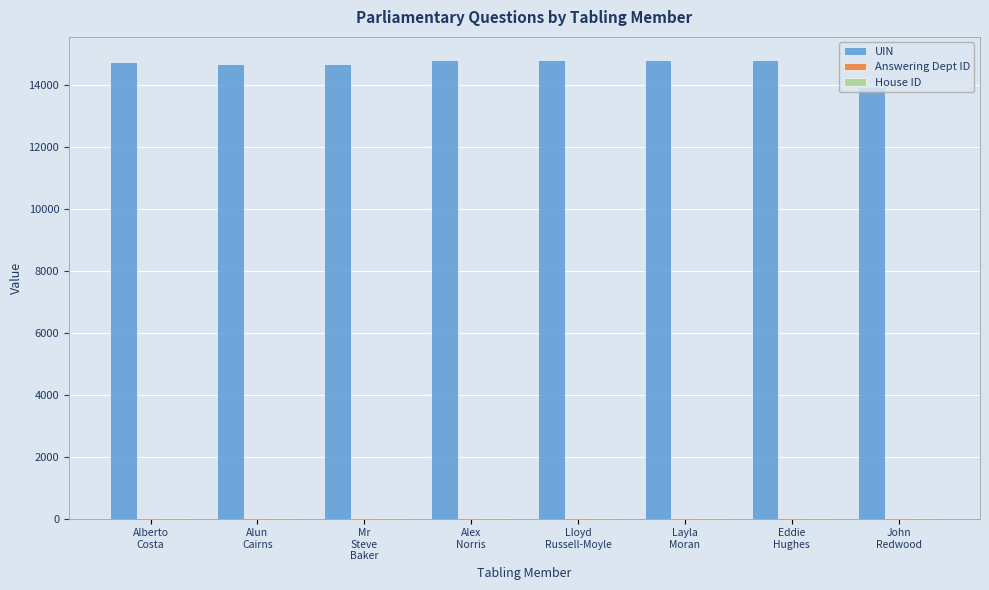

Which series has the largest total across all categories?

UIN